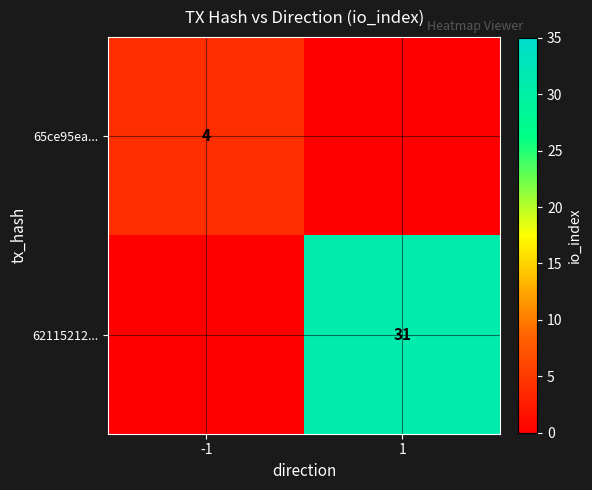

The 65ce95ea... series shows 4 at -1. True or false?

True